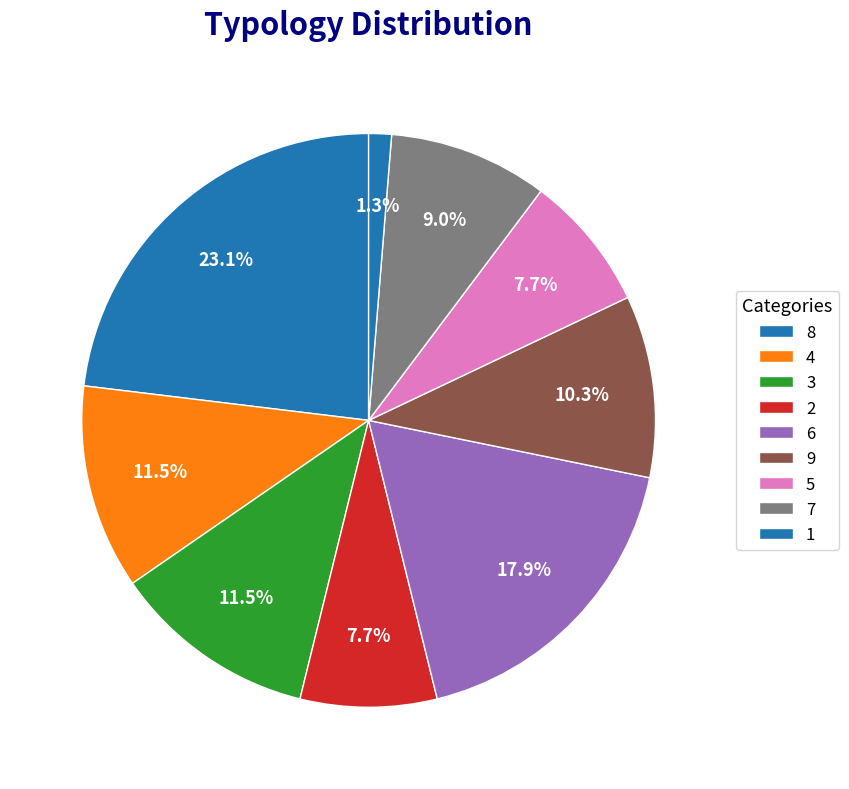

Is 4 the majority of the pie?

No